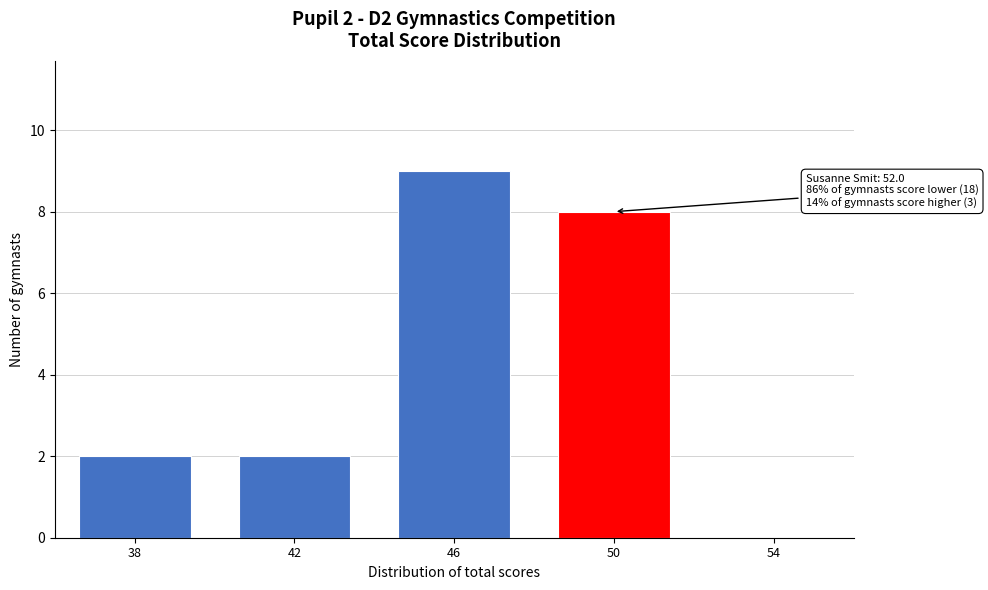

Reading left to right, extract all data points from this chart.

38=2	42=2	46=9	50=8	54=0